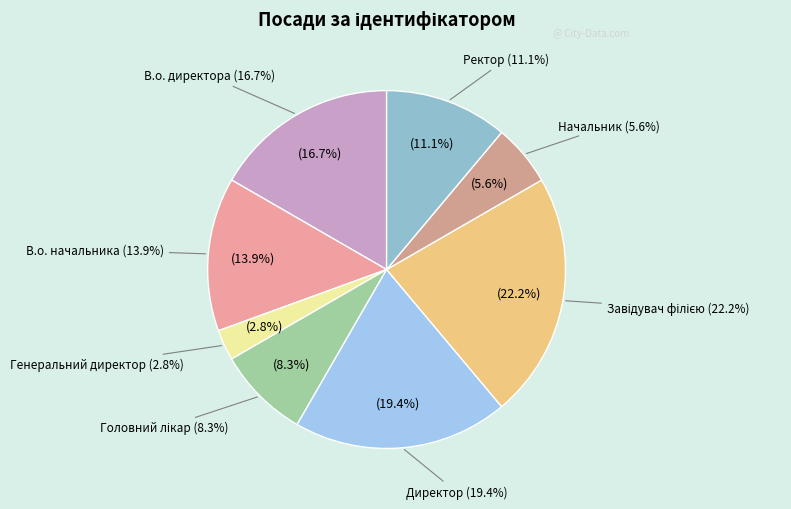

What is the largest slice in the pie chart?

Завідувач філією